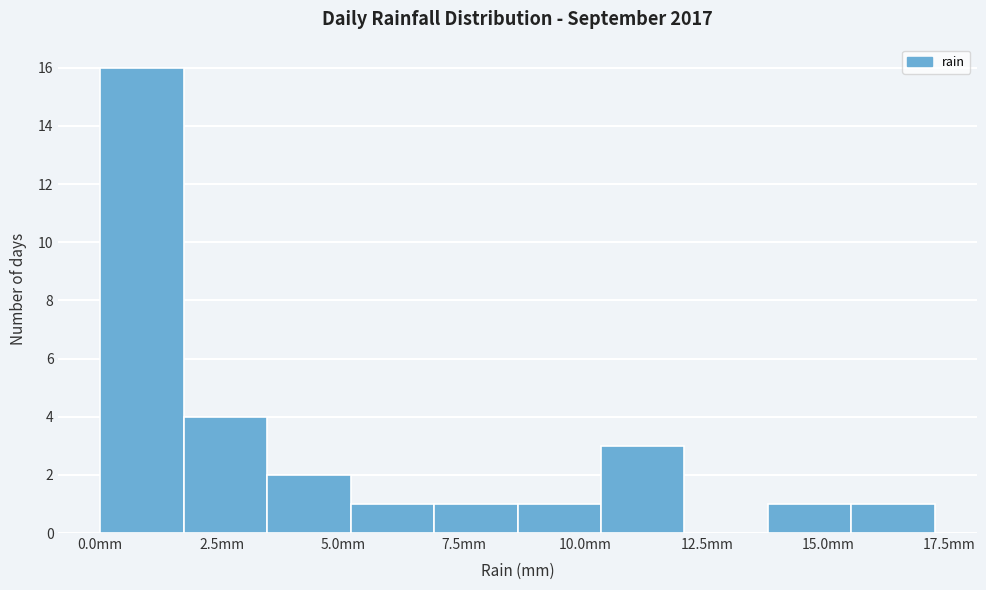

Read against the x-axis, roughly where is the centre of the tallest bar?

1.0